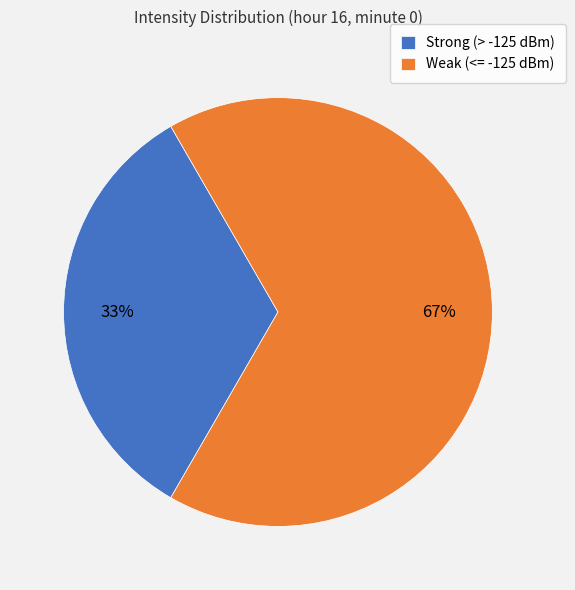

To the nearest percent, what percentage of the pie is Strong (> -125 dBm)?

33%